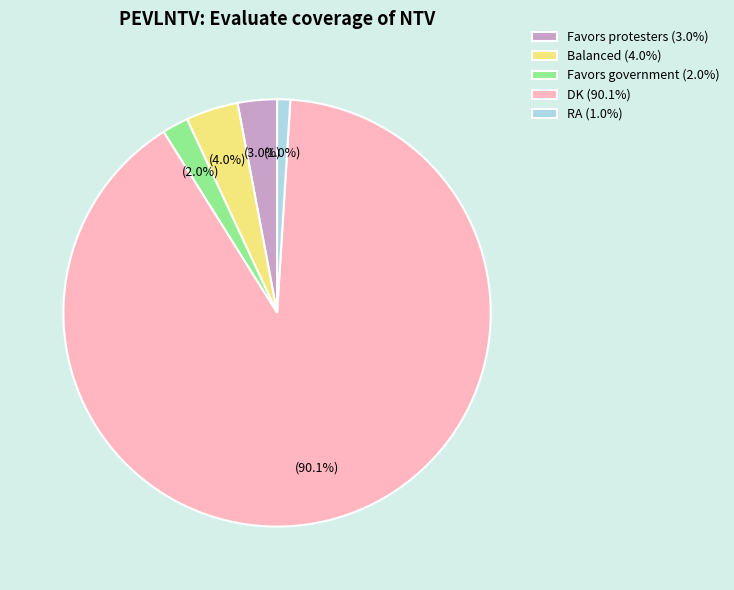

The Favors protesters slice represents 3% of the pie. True or false?

True